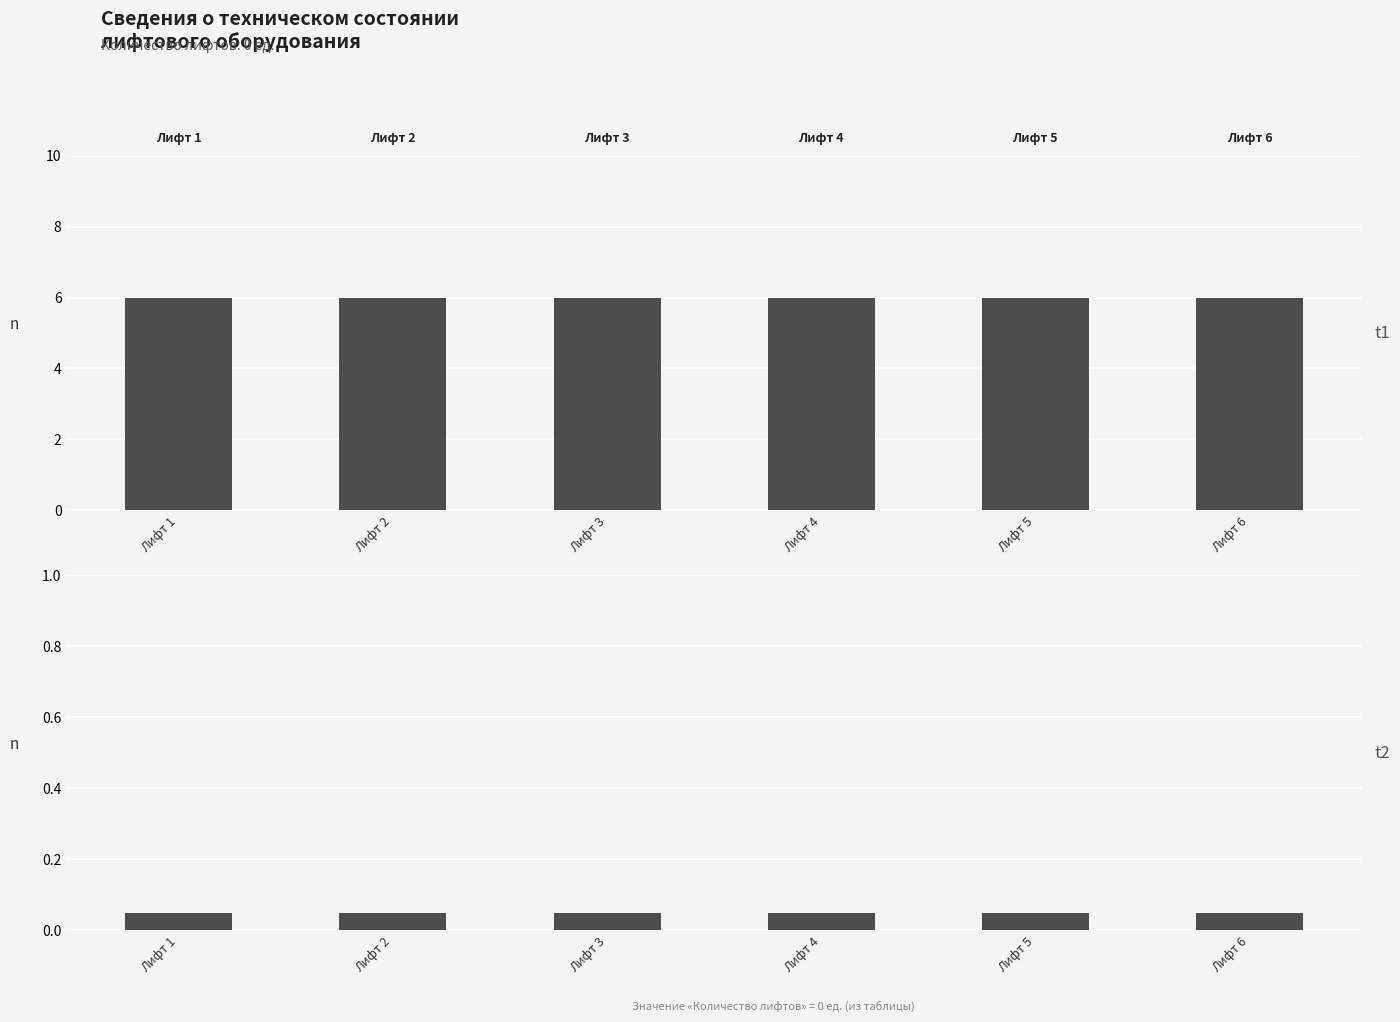

Reading right to left, list all the values displayed in this chart.

Количество записей: Лифт 6=6.0	Лифт 5=6.0	Лифт 4=6.0	Лифт 3=6.0	Лифт 2=6.0	Лифт 1=6.0
Количество лифтов (ед.): Лифт 6=0.1	Лифт 5=0.1	Лифт 4=0.1	Лифт 3=0.1	Лифт 2=0.1	Лифт 1=0.1